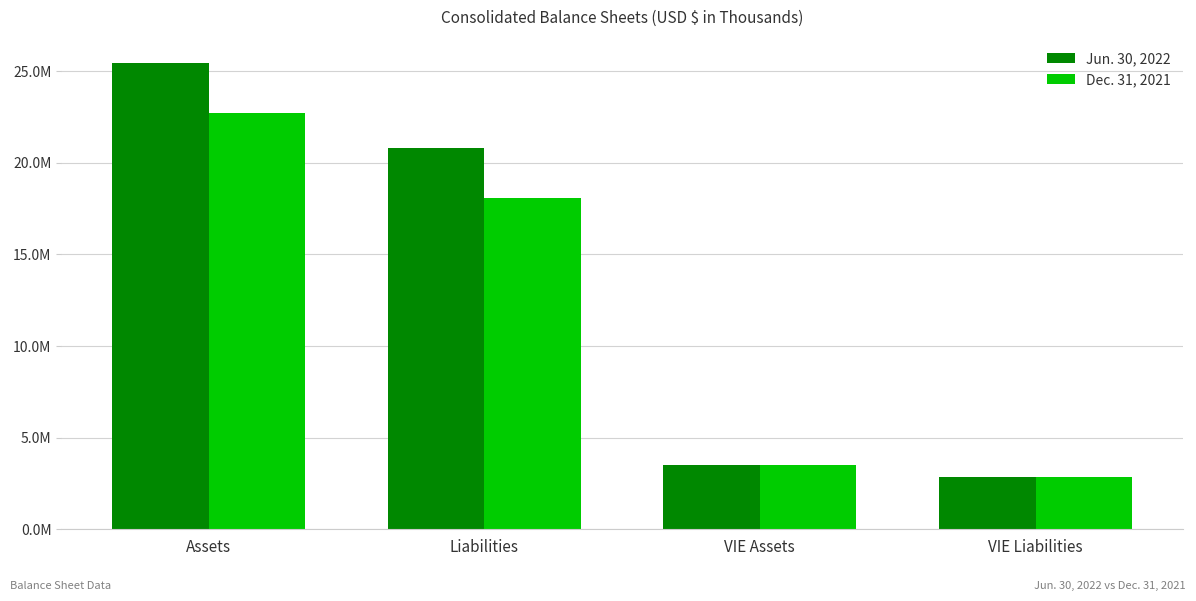

List the labels in order of Jun. 30, 2022 value, largest first.

Assets, Liabilities, VIE Assets, VIE Liabilities